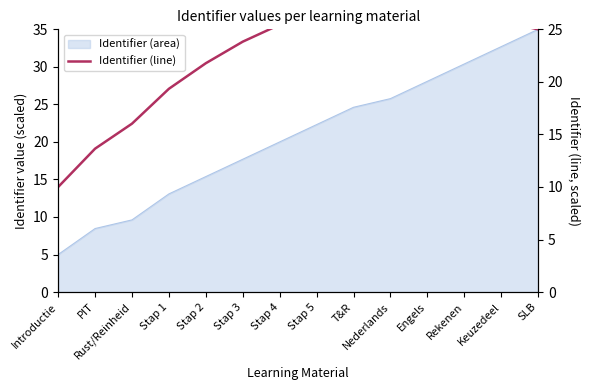

At which category does the chart reach its minimum across all series?

Introductie